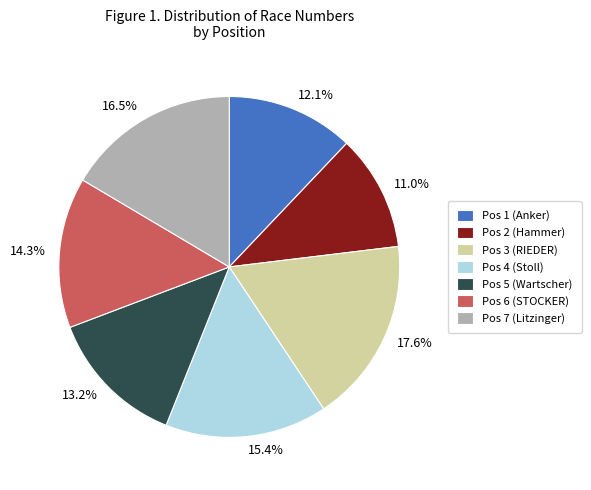

Approximately how many times larger is the value at Pos 7 (Litzinger) compared to Pos 3 (RIEDER)?

0.9